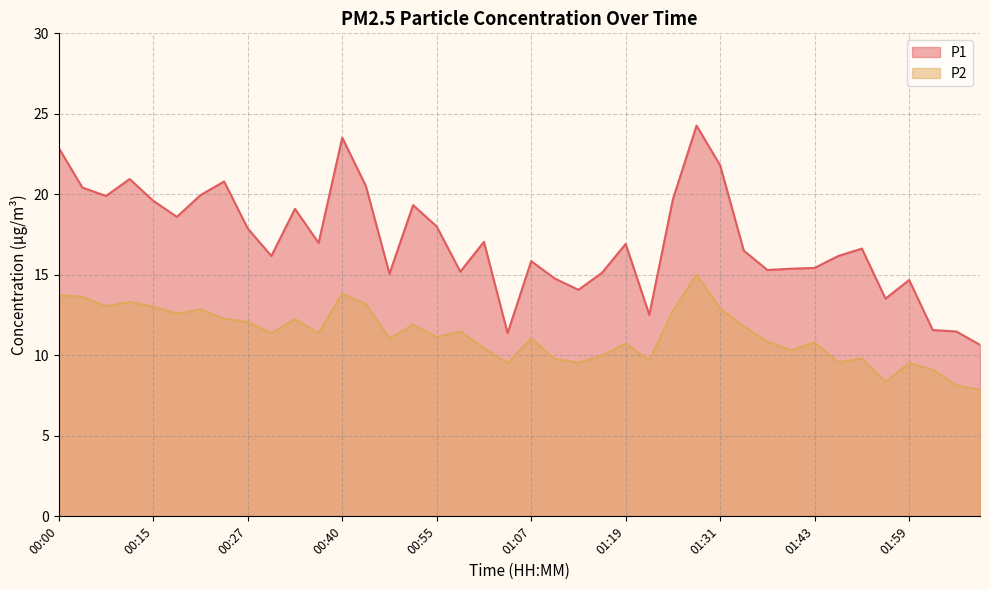

How many lines are shown in the chart?

2